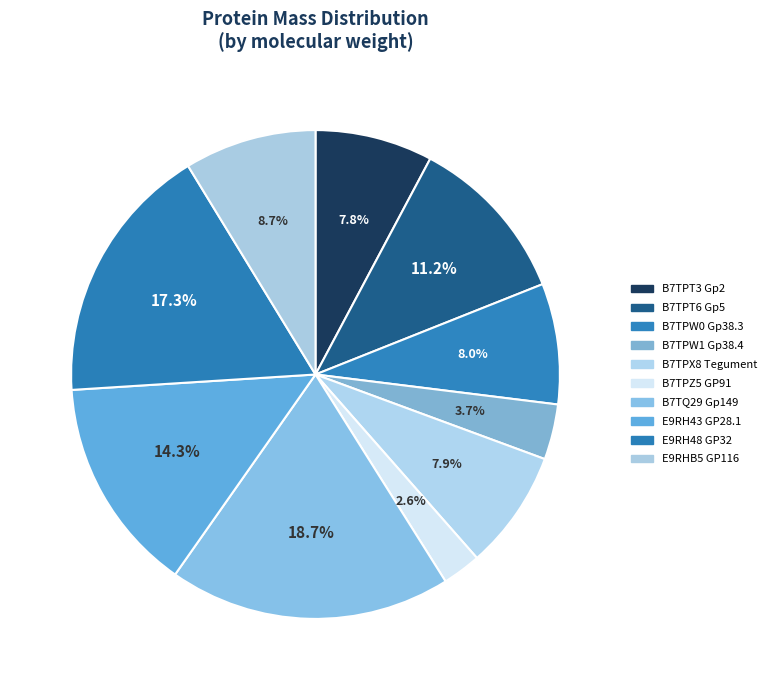

Which slice is the smallest?

B7TPZ5 GP91